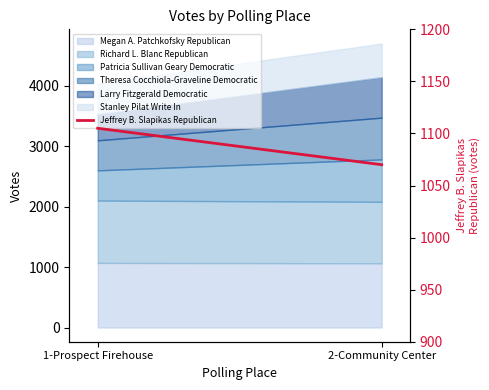

Approximately how many times larger is the value at 2-Community Center compared to 1-Prospect Firehouse?

1.0